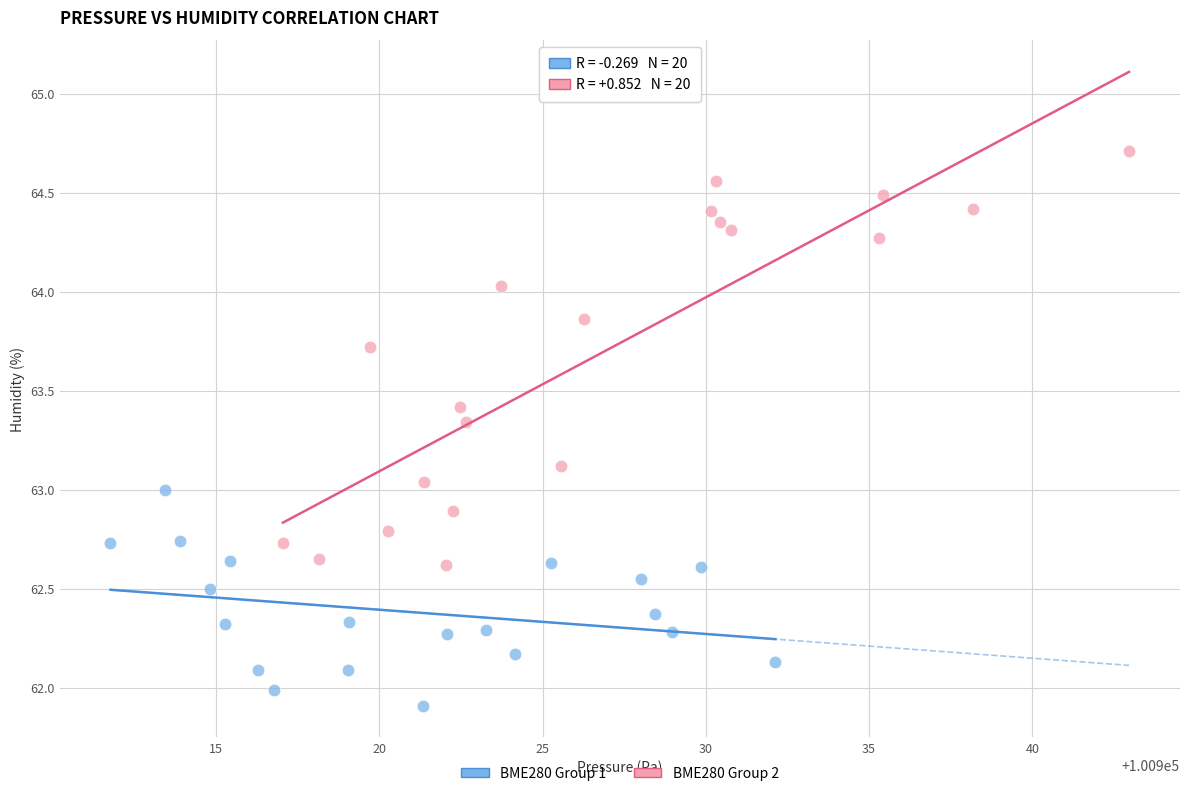

Which series reaches the maximum Y coordinate?

BME280 Group 2